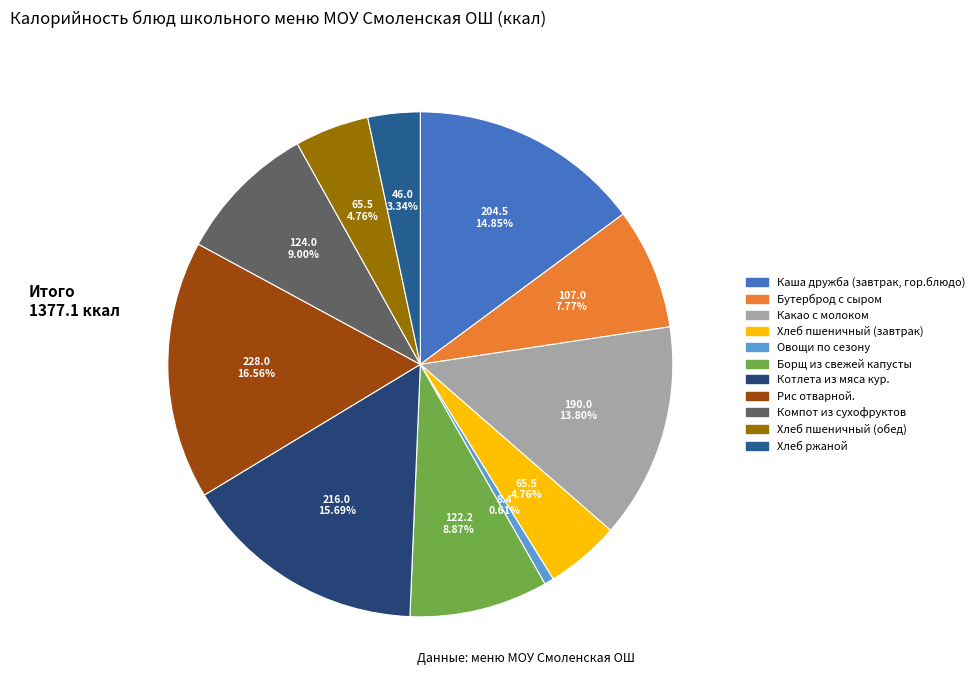

Which has a higher value, Рис отварной. or Бутерброд с сыром?

Рис отварной.